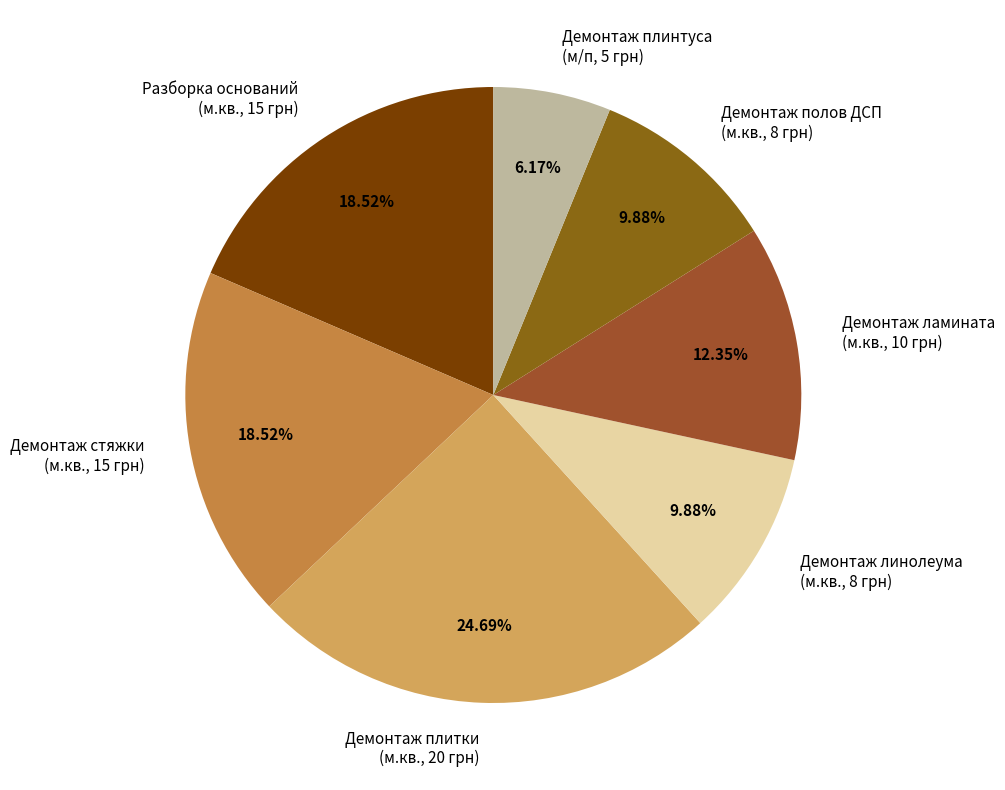

Do Демонтаж ламината (м.кв., 10 грн) and Демонтаж полов ДСП (м.кв., 8 грн) together represent more than half of the pie?

No